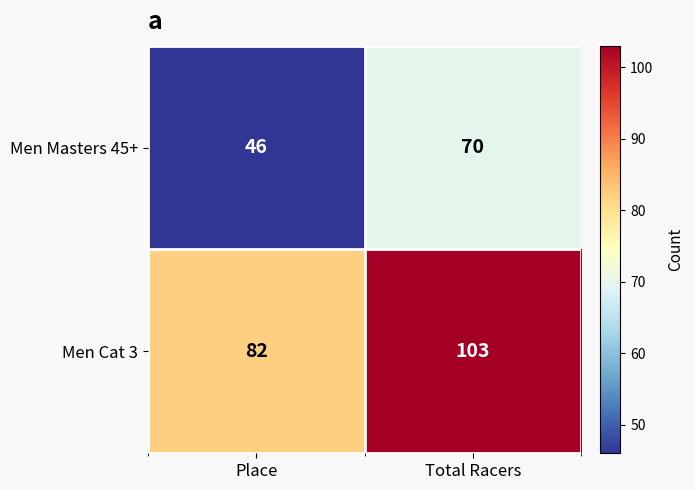

What is the smallest value displayed?

46